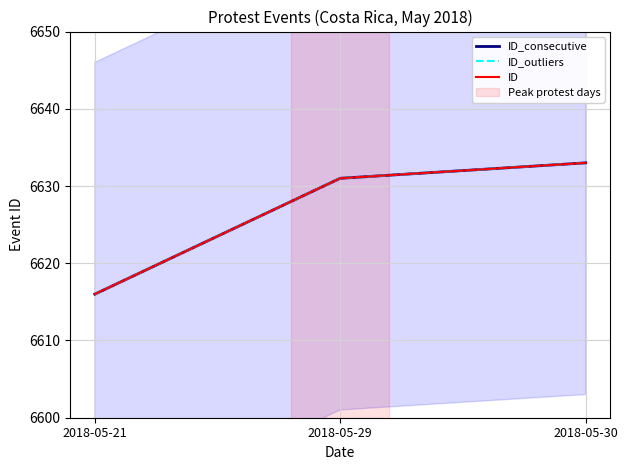

What is the highest value of the ID_outliers series?

6633